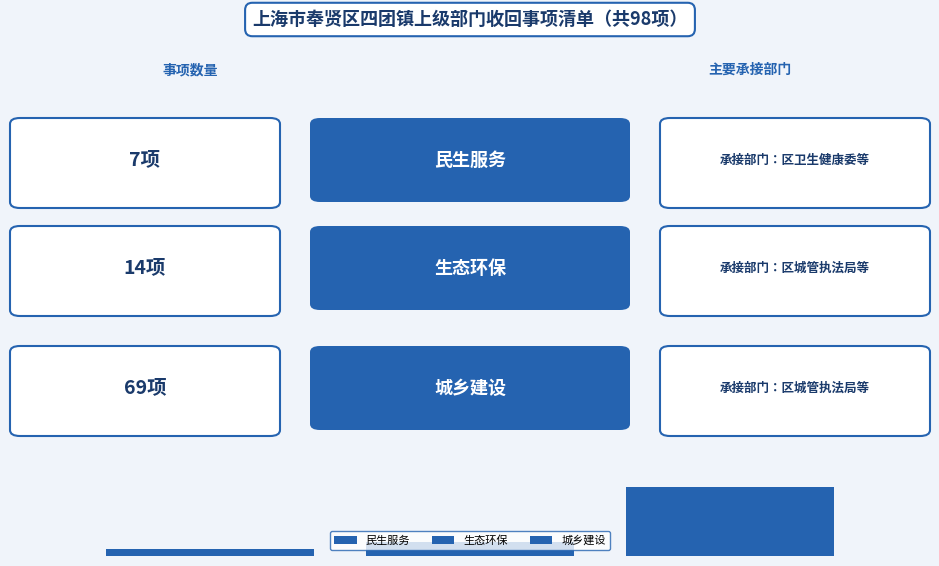

Are the bars grouped side by side (vs. stacked)?

Yes